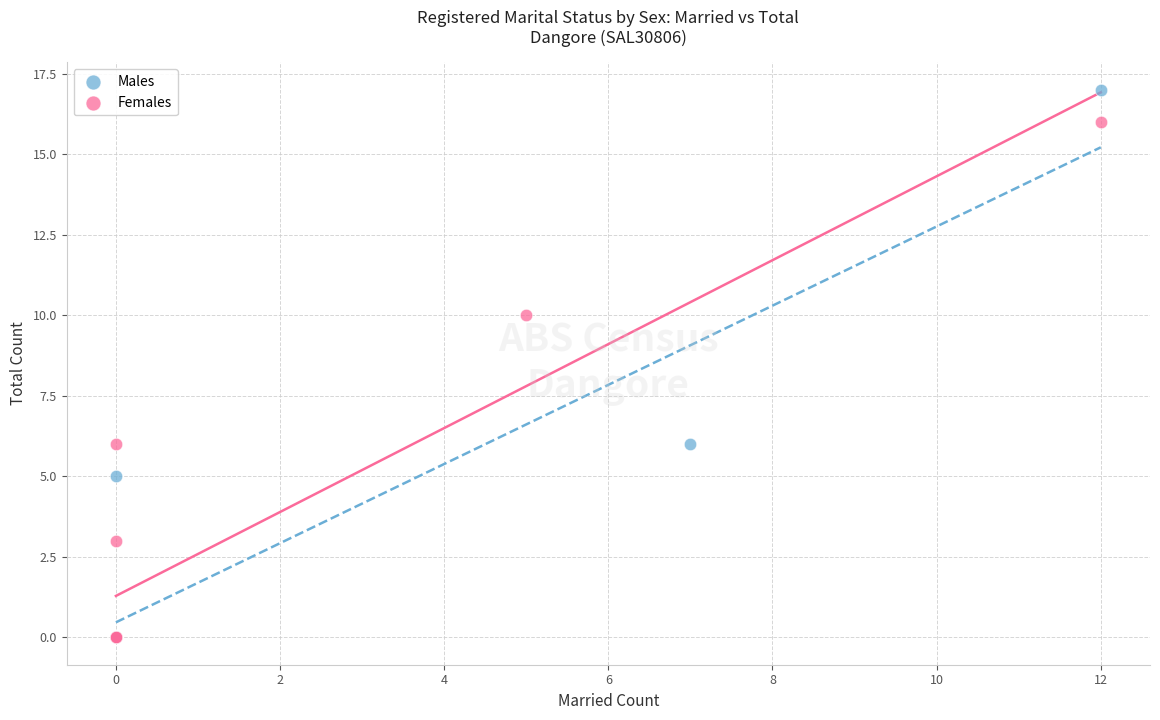

Which series has the largest Y range (max minus min)?

Males